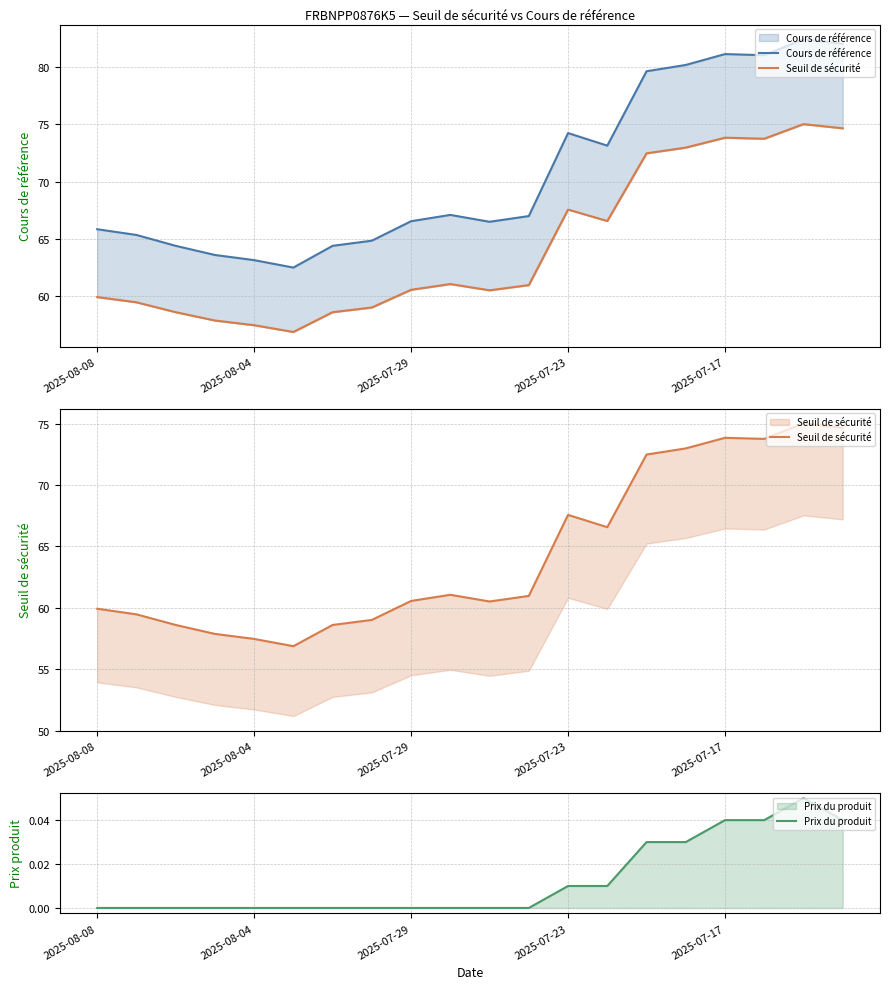

What is the value of the Cours de référence point at the 15th from the left?

79.7